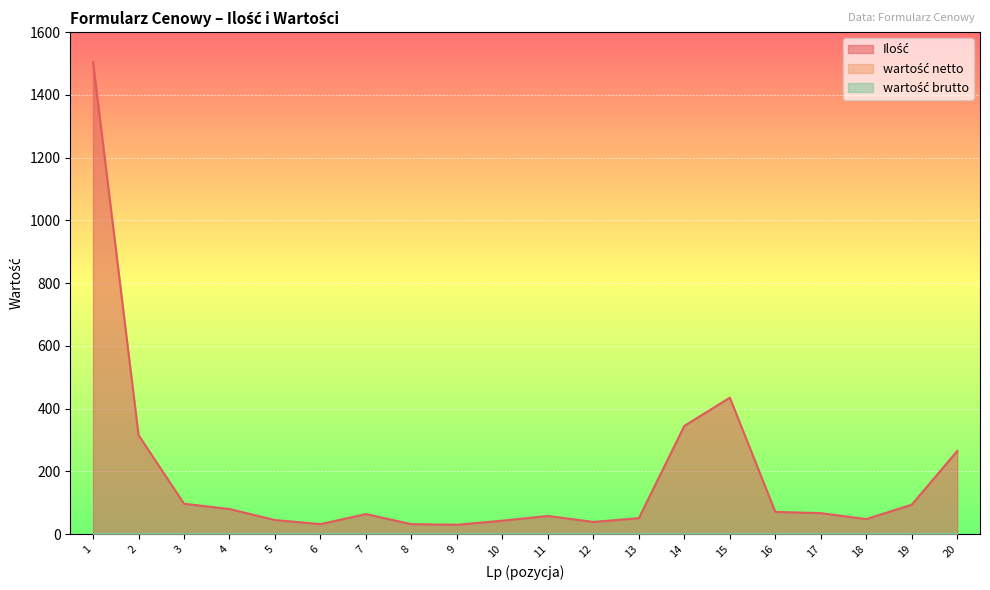

Reading left to right, list all the values displayed in this chart.

Ilość: 1505	316	97	80	45	32	64	32	30	43	58	39	51	345	435	71	67	48	94	265
wartość netto: 0	0	0	0	0	0	0	0	0	0	0	0	0	0	0	0	0	0	0	0
wartość brutto: 0	0	0	0	0	0	0	0	0	0	0	0	0	0	0	0	0	0	0	0